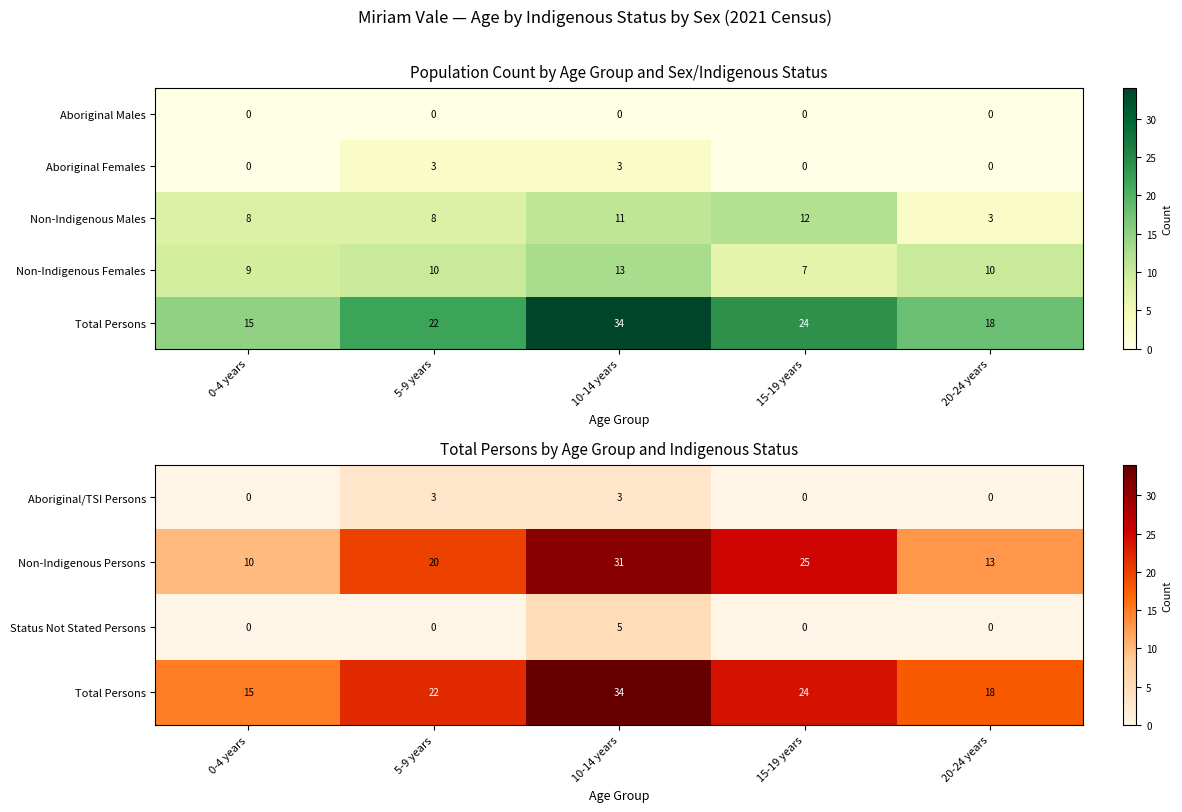

Read the Non-Indigenous Persons value at 20-24 years.

13